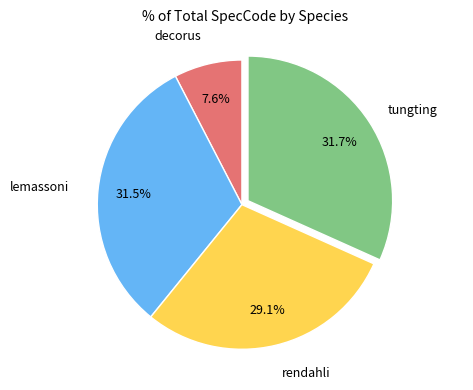

Which slice is the smallest?

decorus